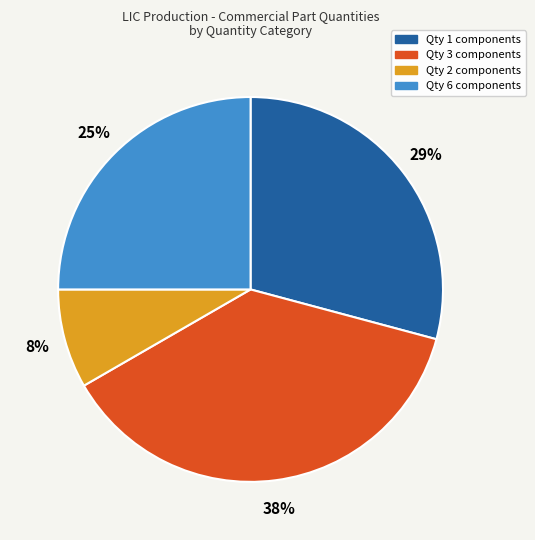

Is there any slice that represents more than half of the pie?

No